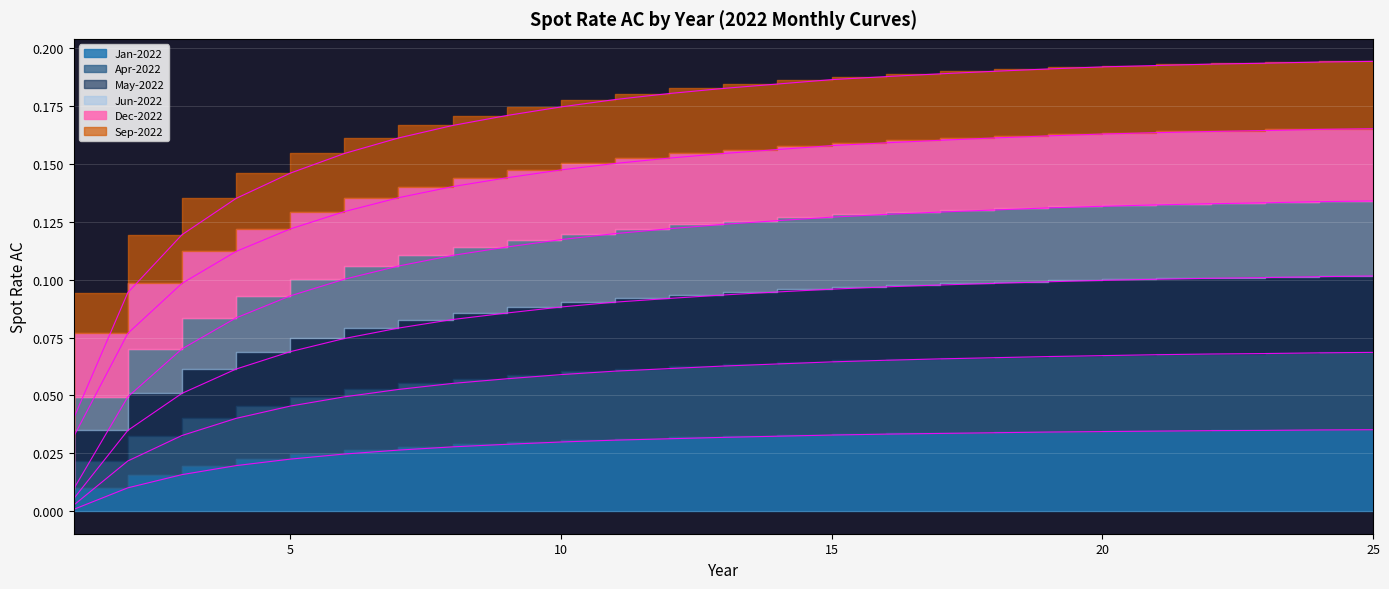

At how many categories does at least one series exceed 0?

25